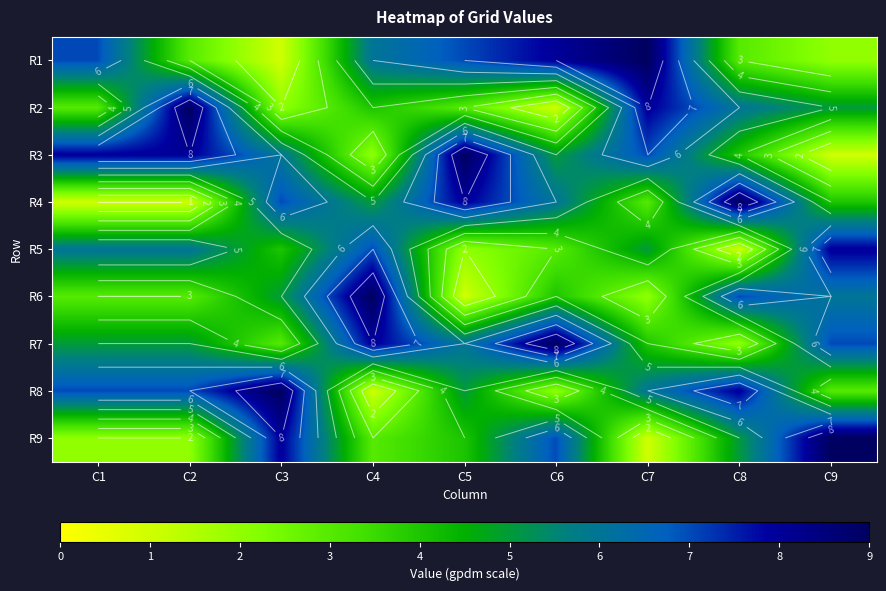

Rank the series at C3 from lowest to highest value.

R1, R2, R7, R5, R6, R3, R4, R9, R8